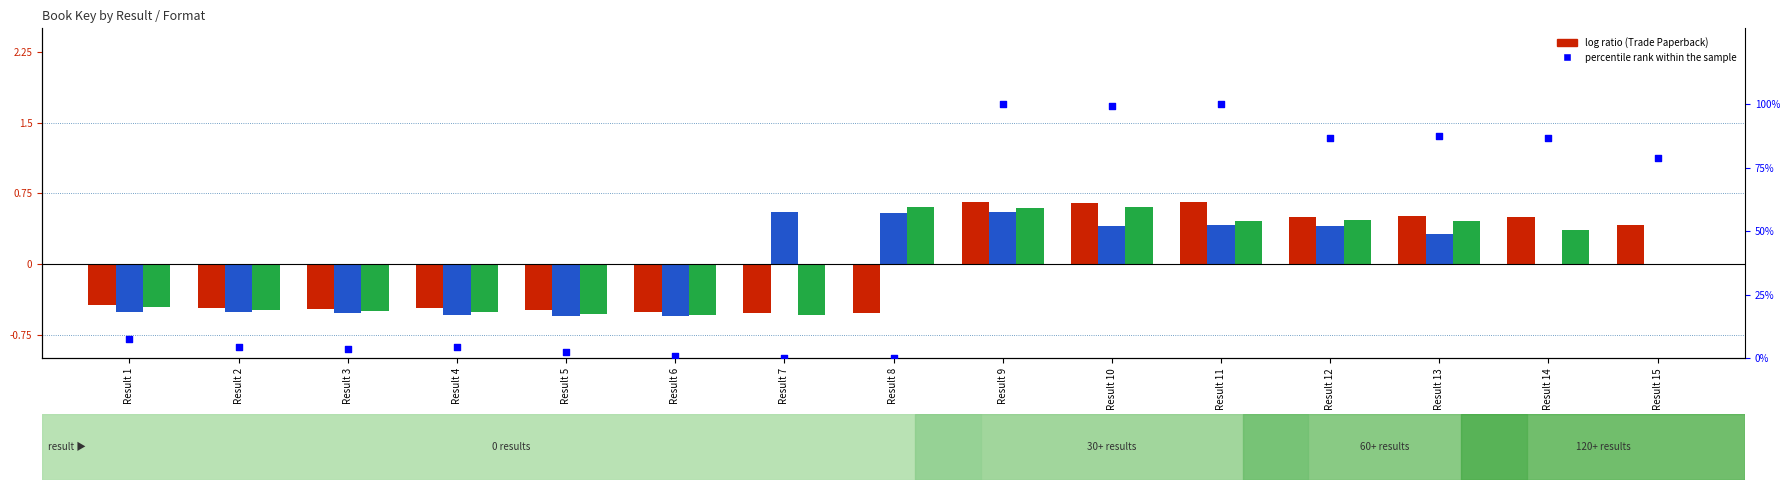

Which series has the widest spread of Y values?

percentile rank within the sample